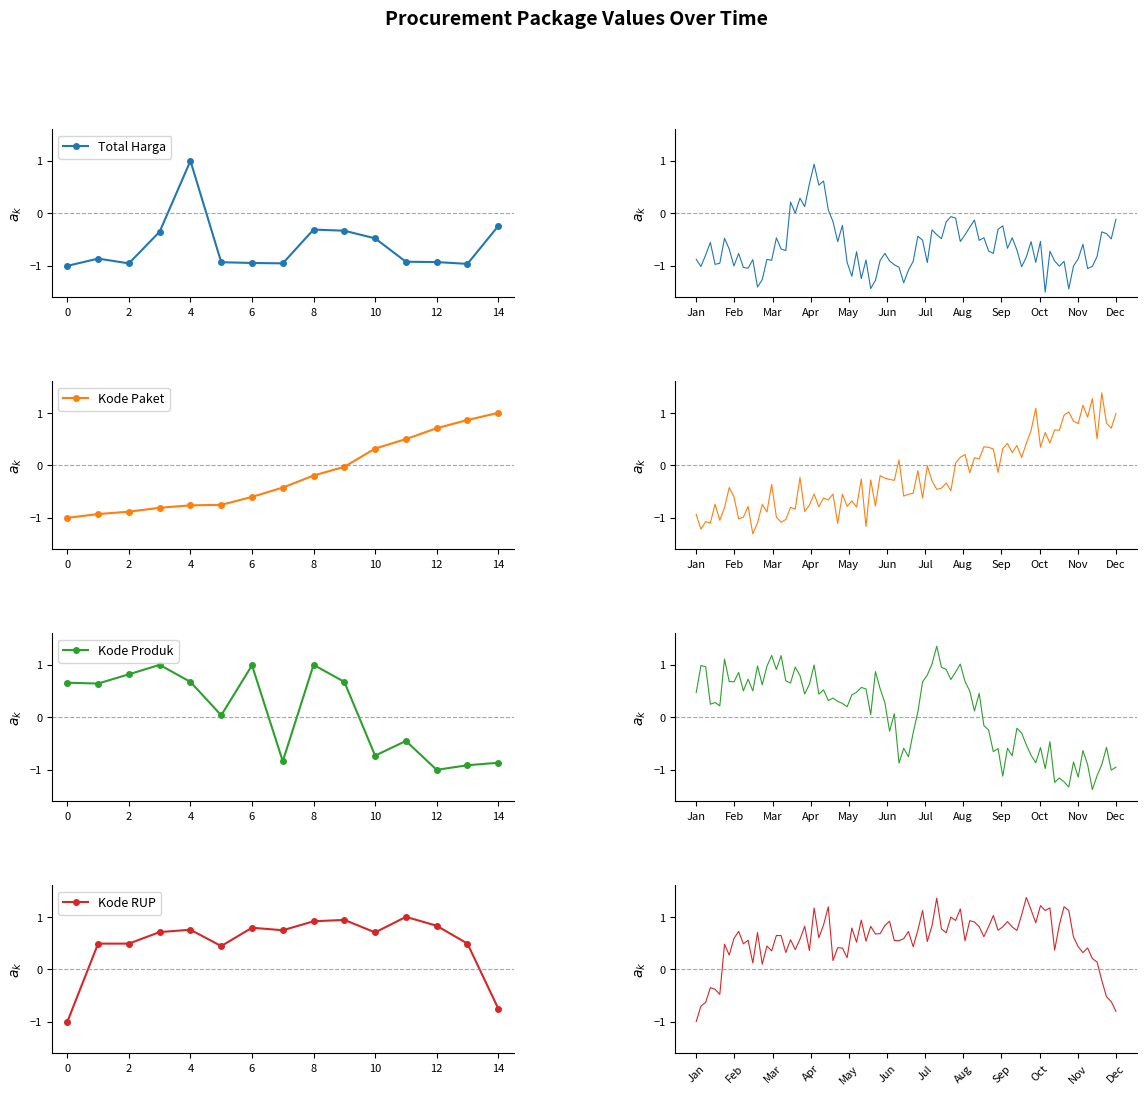

What are all the series names shown in the legend?

Total Harga, Kode Paket, Kode Produk, Kode RUP